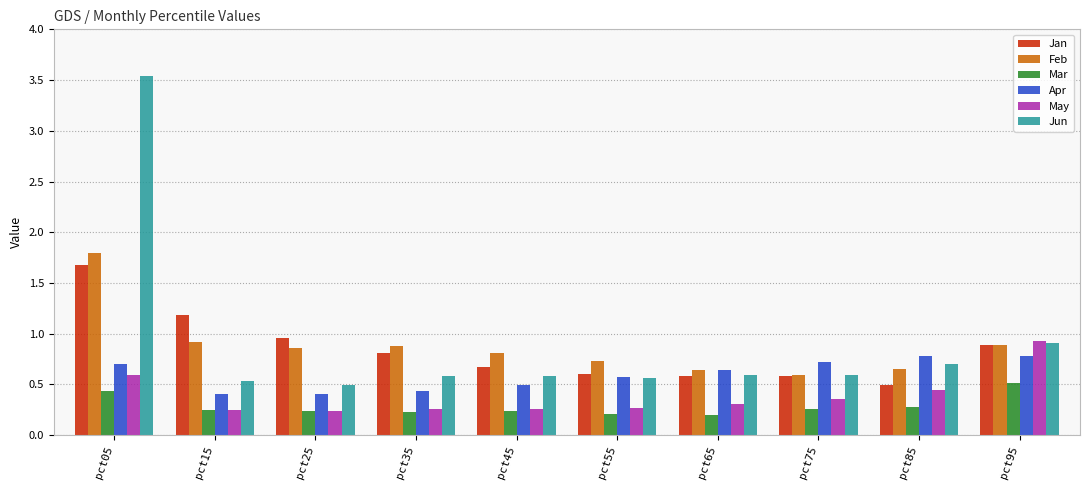

Between pct25 and pct95, which series saw the biggest shift?

May